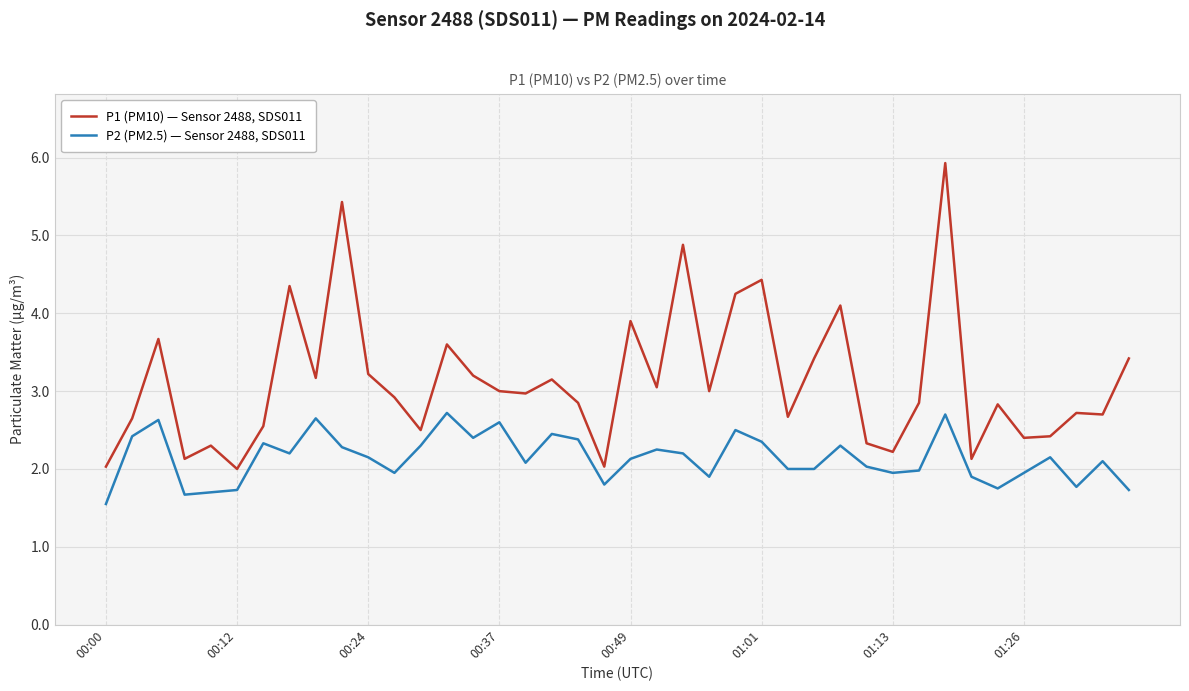

Which series has the largest total across all categories?

P1 (PM10) — Sensor 2488, SDS011